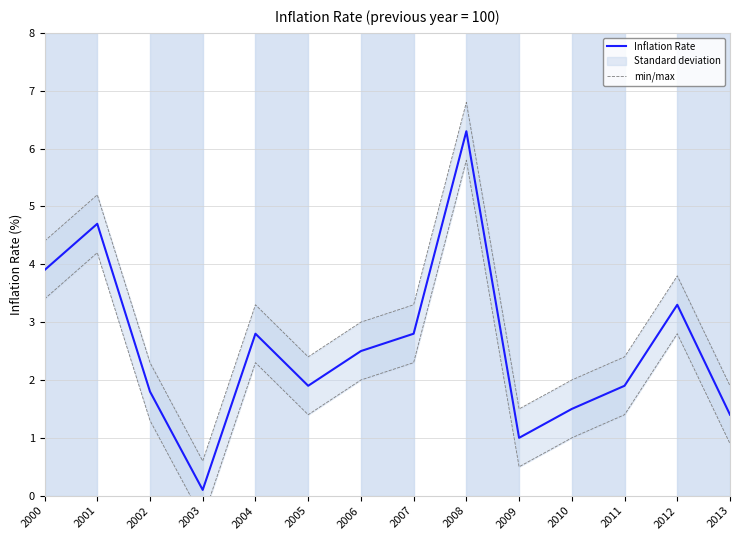

Reading left to right, list all the values displayed in this chart.

Inflation Rate: 2000=3.9	2001=4.7	2002=1.8	2003=0.1	2004=2.8	2005=1.9	2006=2.5	2007=2.8	2008=6.3	2009=1.0	2010=1.5	2011=1.9	2012=3.3	2013=1.4
min/max: 2000=4.4	2001=5.2	2002=2.3	2003=0.6	2004=3.3	2005=2.4	2006=3.0	2007=3.3	2008=6.8	2009=1.5	2010=2.0	2011=2.4	2012=3.8	2013=1.9